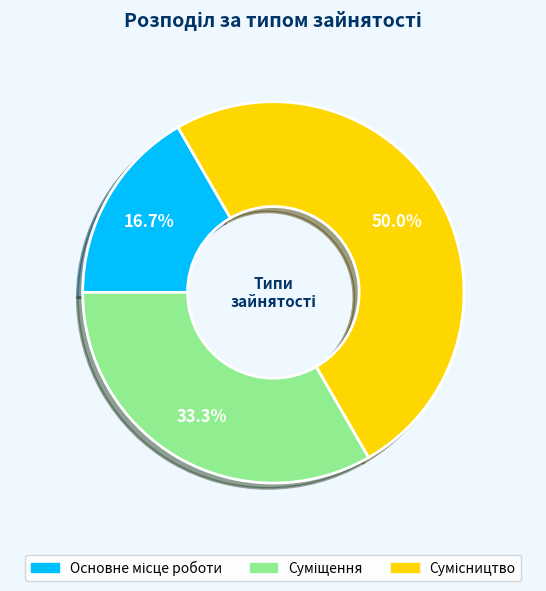

To the nearest percent, what percentage of the pie is Суміщення?

33%